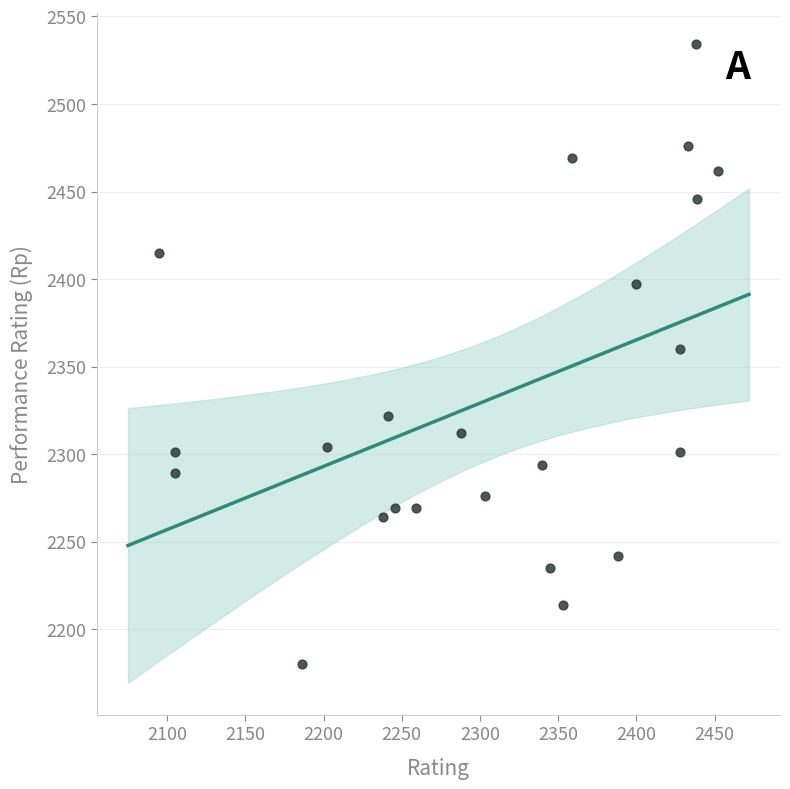

What is the range of Y values (max minus min)?

354